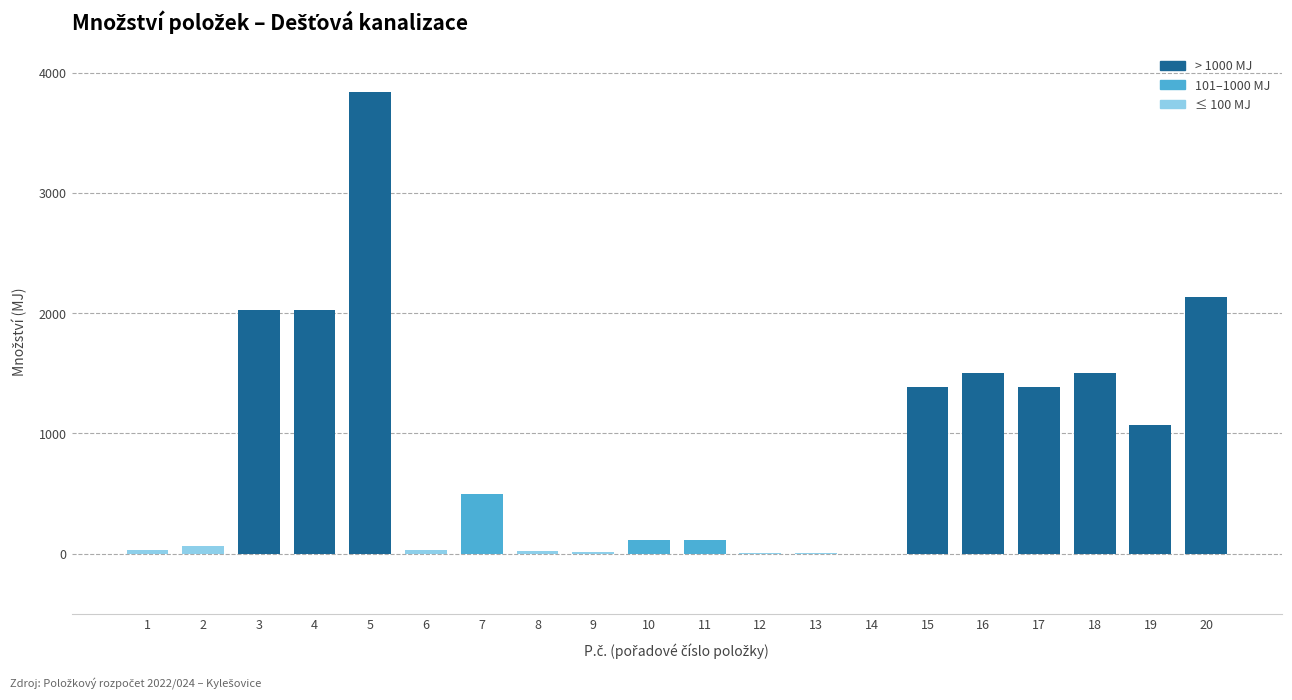

The value at 5 is 6310.2. True or false?

False